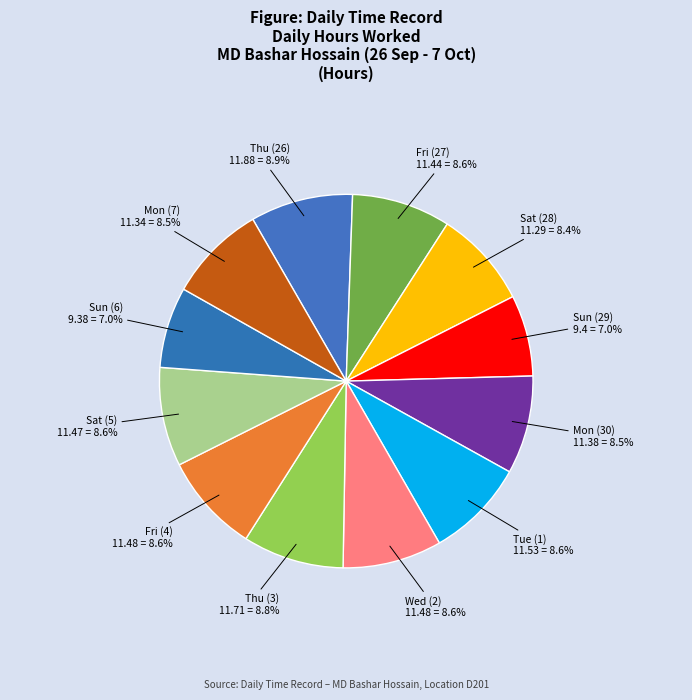

Is there any slice that represents more than half of the pie?

No